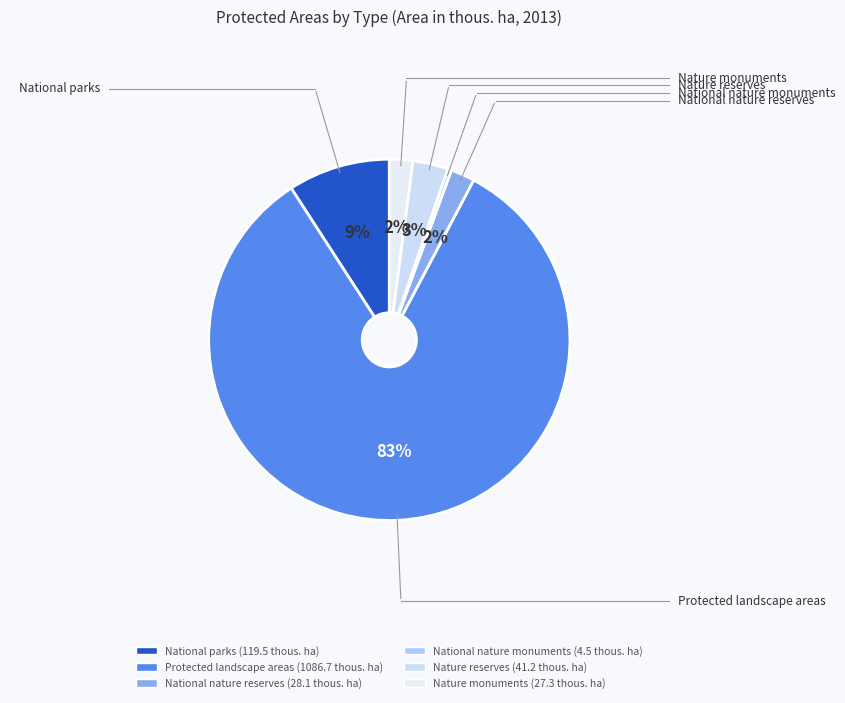

Does Nature reserves represent more than half of the total?

No